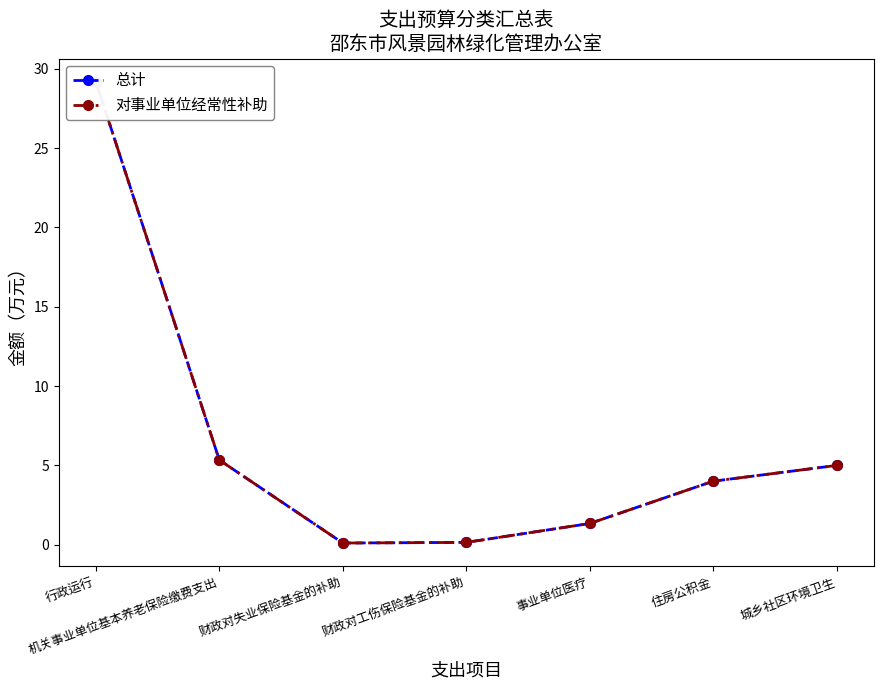

At which label is 总计 closest to 14?

机关事业单位基本养老保险缴费支出